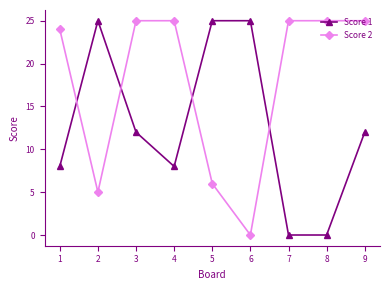

How many data points does each series have?

9